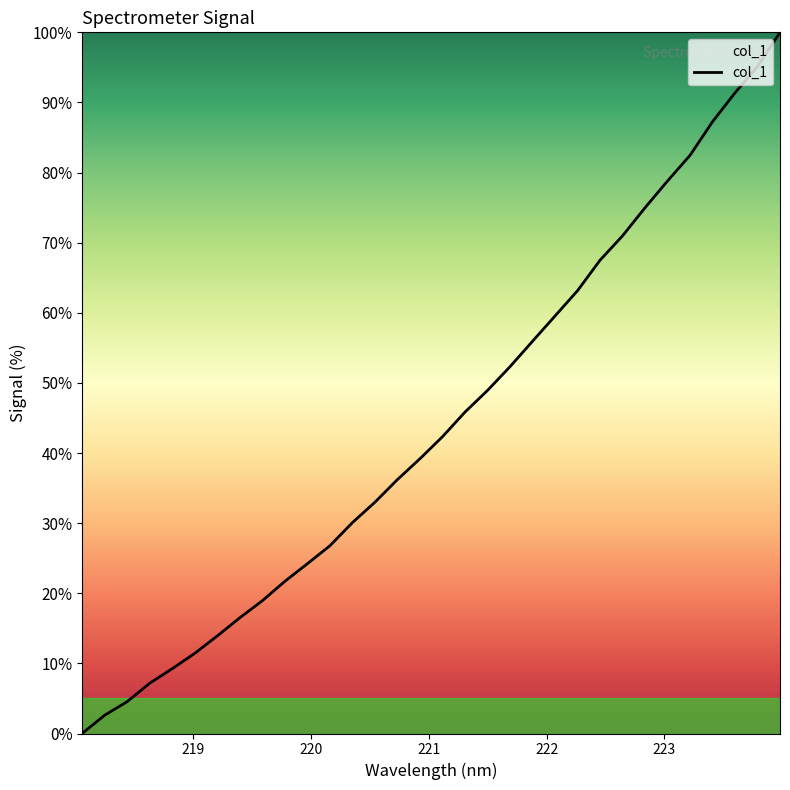

What is the maximum value shown in the chart?

100.0